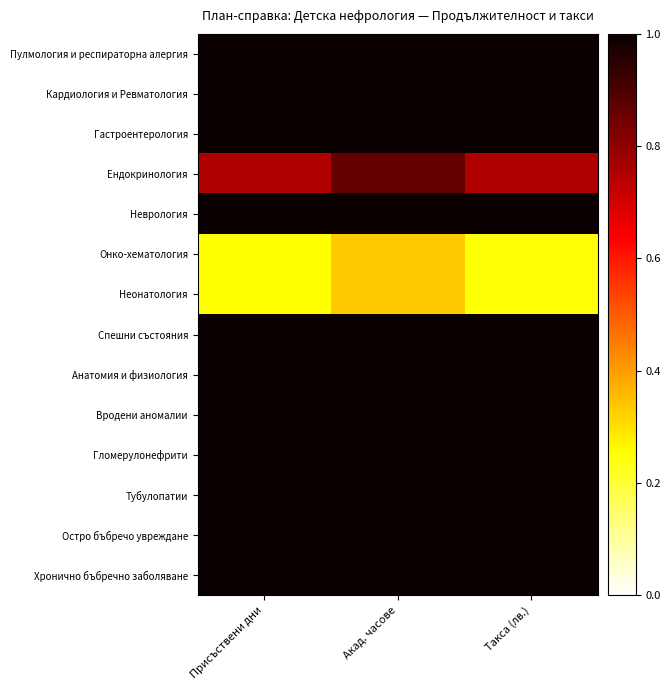

What is the total value across all series at Такса (лв.)?

12.2